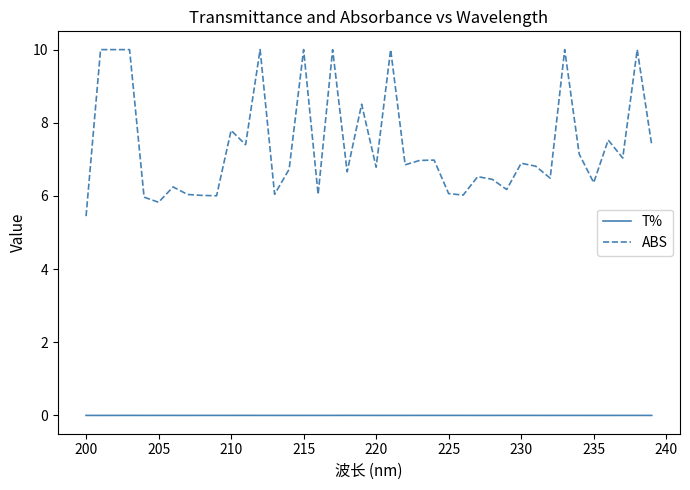

How many categories are shown in the chart?

40